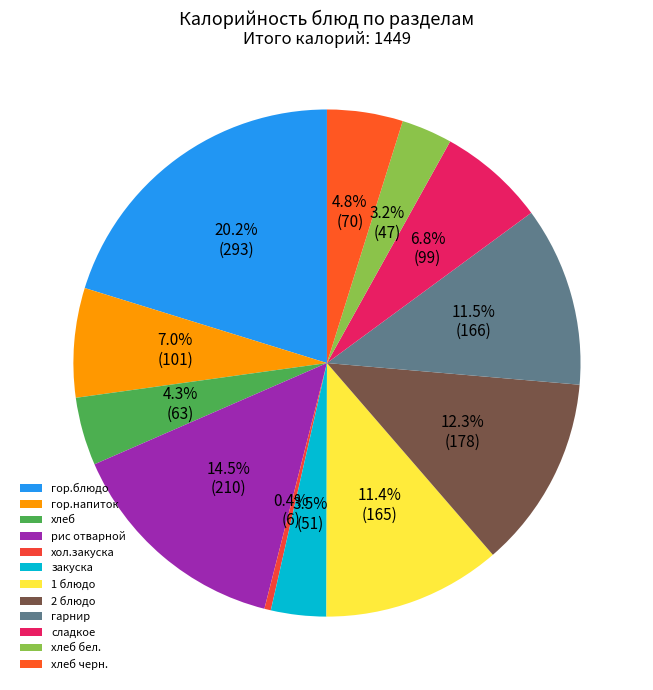

How many slices are in this pie chart?

12